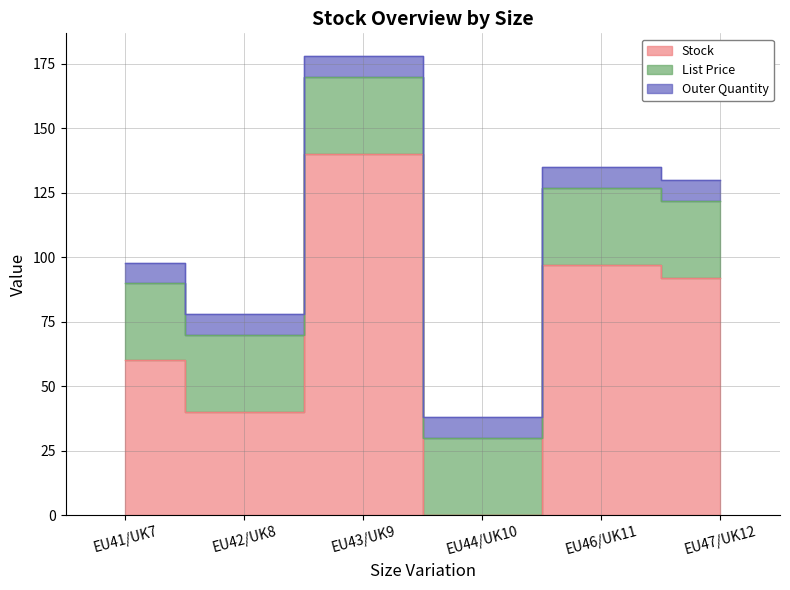

Reading left to right, what are all the values shown in this chart?

Stock: 60.0	40.0	140.0	0.0	97.0	92.0
List Price: 29.9	29.9	29.9	29.9	29.9	29.9
Outer Quantity: 8.0	8.0	8.0	8.0	8.0	8.0